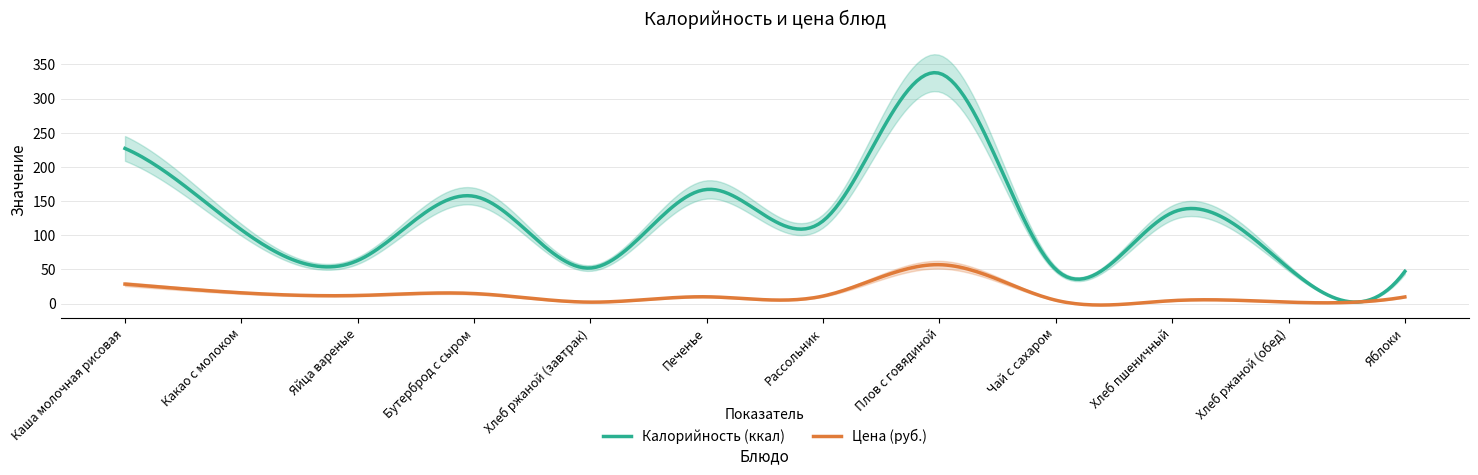

True or false: Калорийность has a value of 108.0 at Какао с молоком.

True